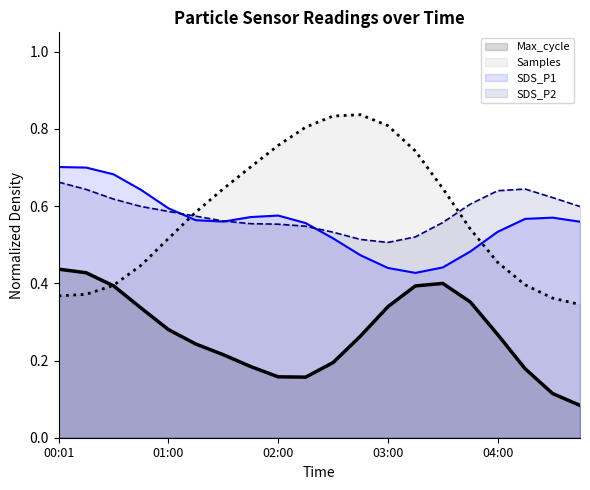

Does the chart have visible grid lines?

No